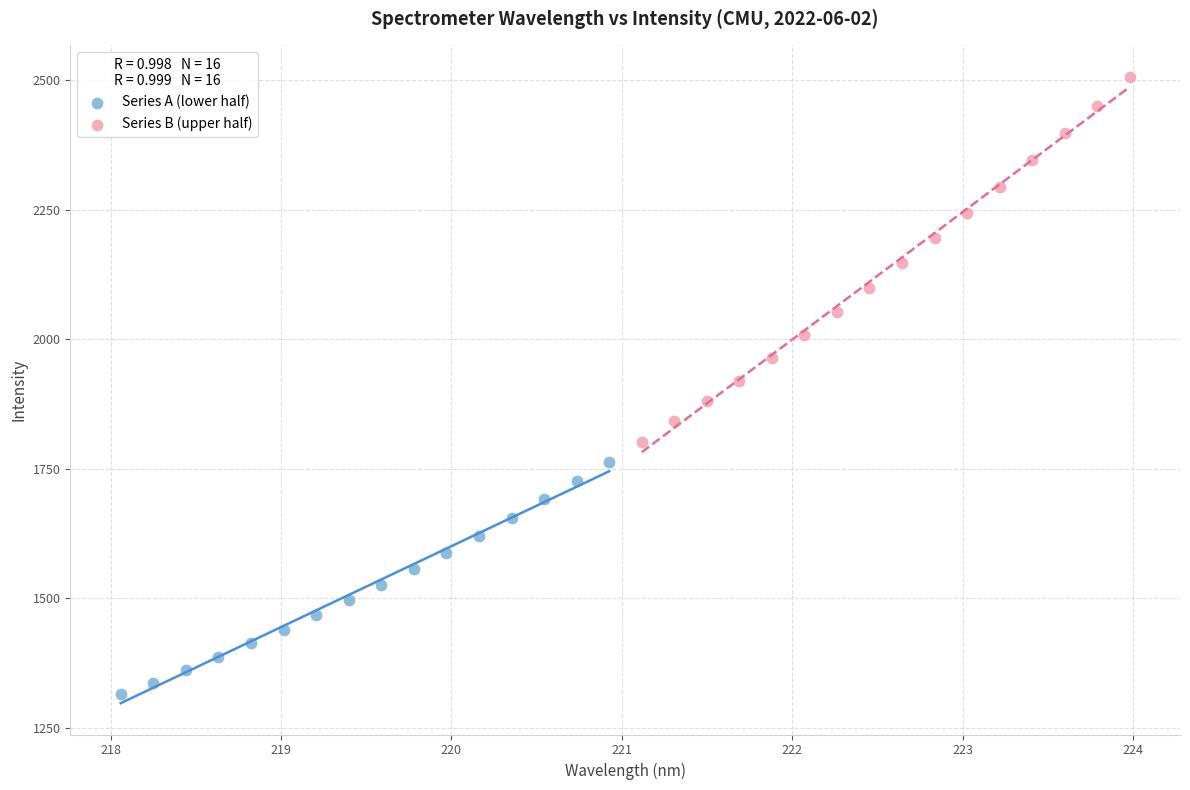

Which series contains the lowest Y value?

Series A (lower half)